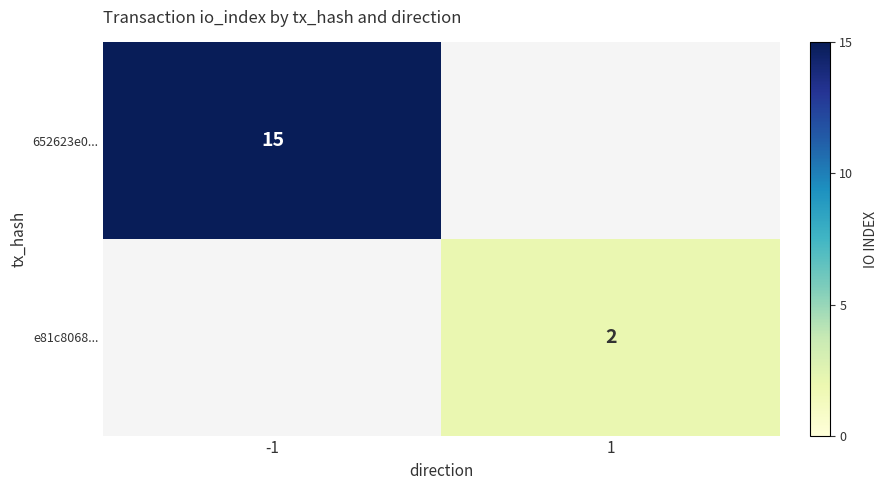

Is the value of 652623e0... at -1 greater than the value of e81c8068... at 1?

Yes